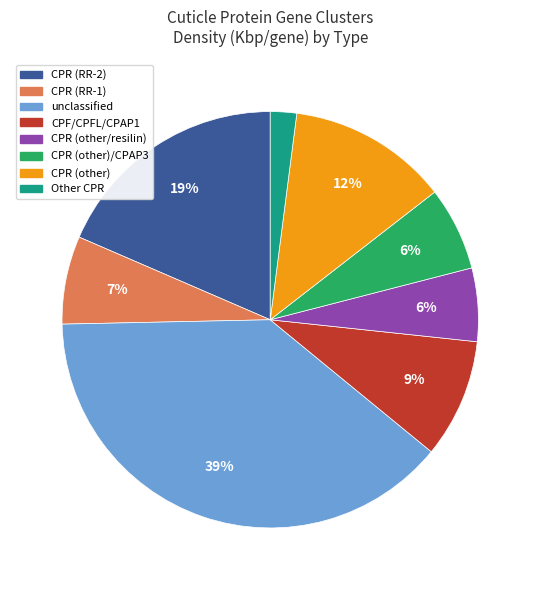

Does any single category account for the majority?

No